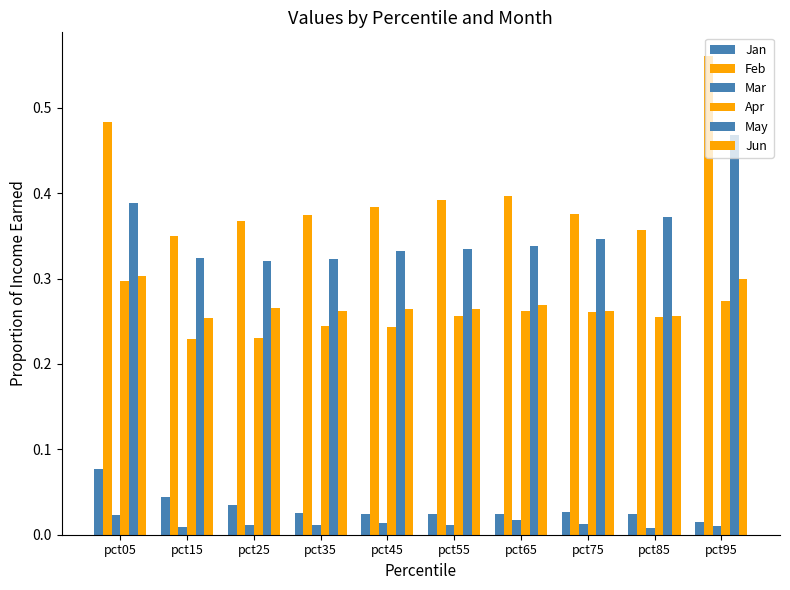

Which category has the lowest value in the Apr series?

pct15